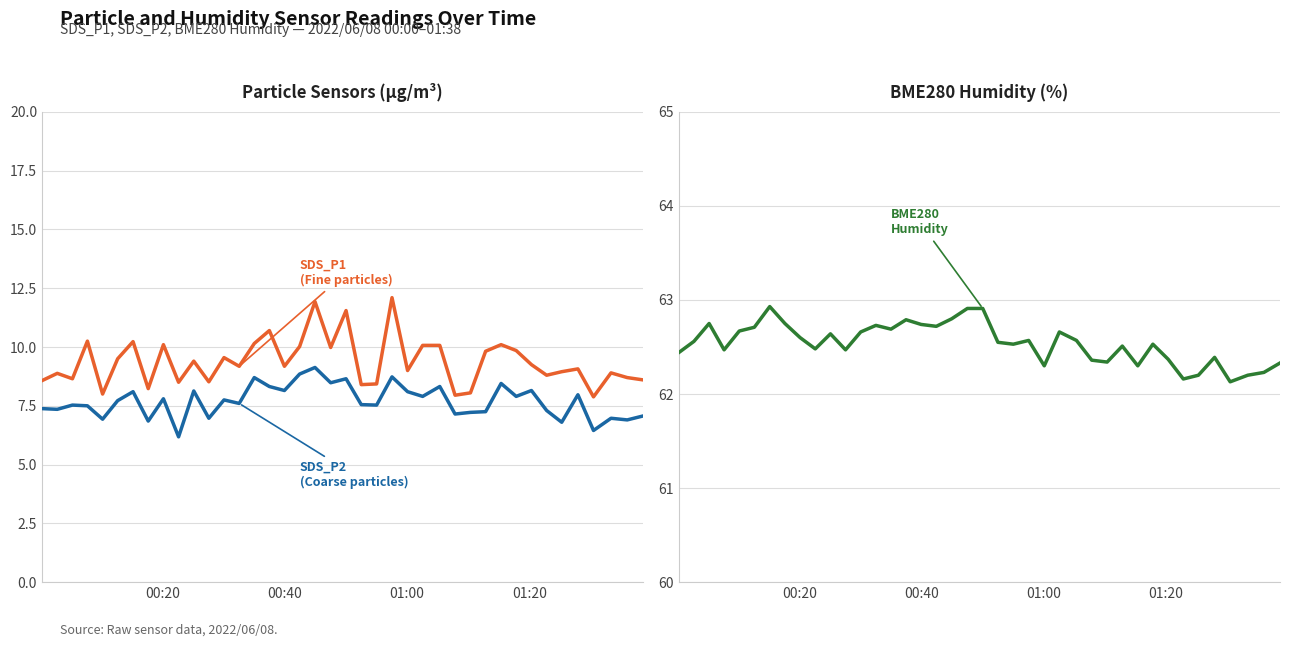

Which series has the largest range (max minus min)?

SDS_P1